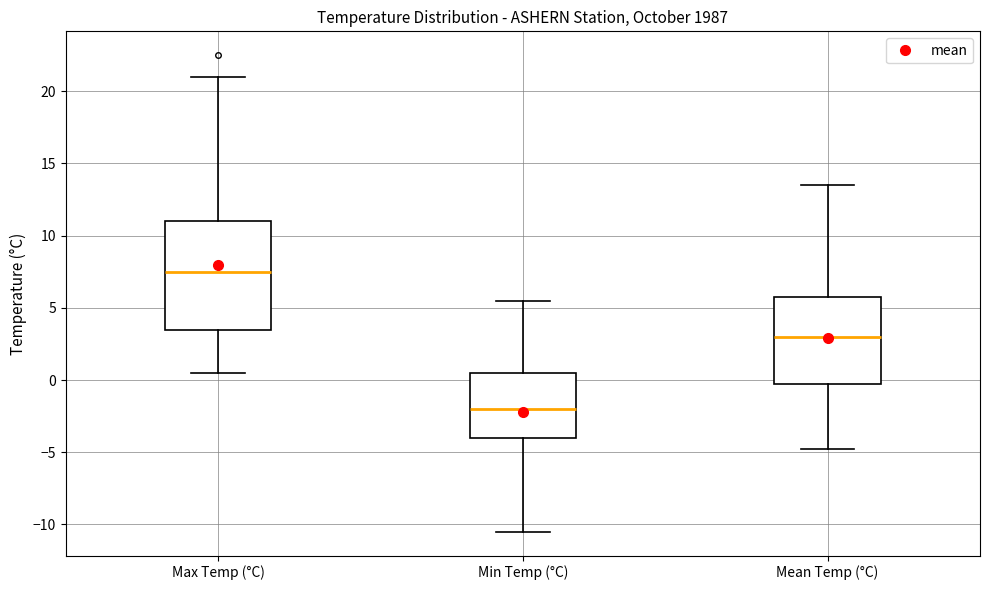

Which box has the highest median line?

Max Temp (°C)